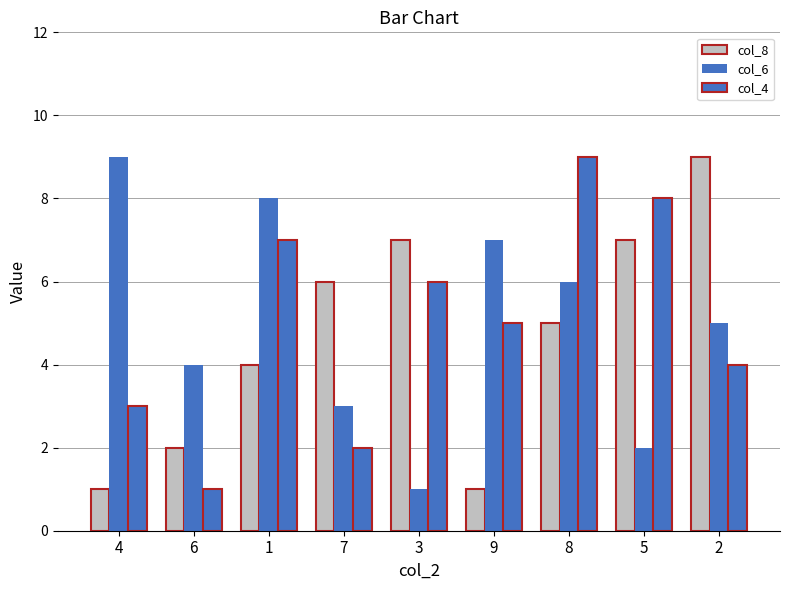

What is the approximate value of col_4 at 8?

9